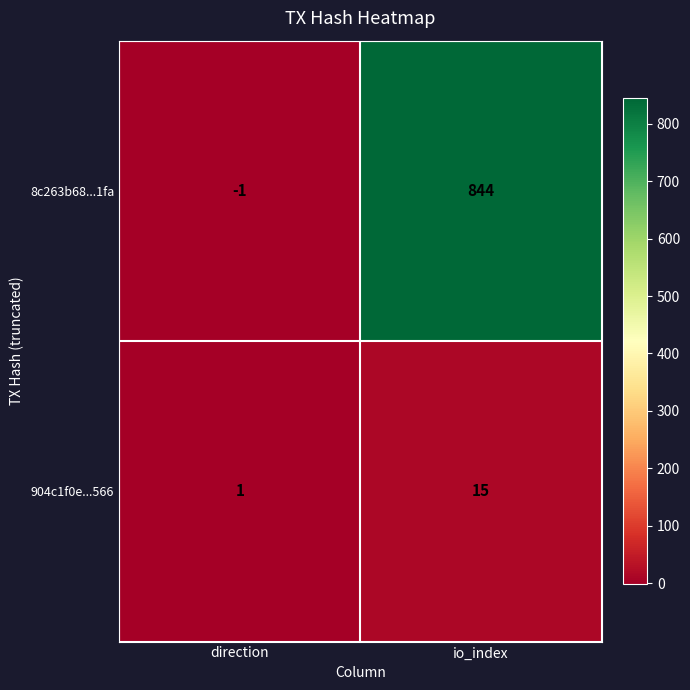

Count the number of data series in this chart.

2